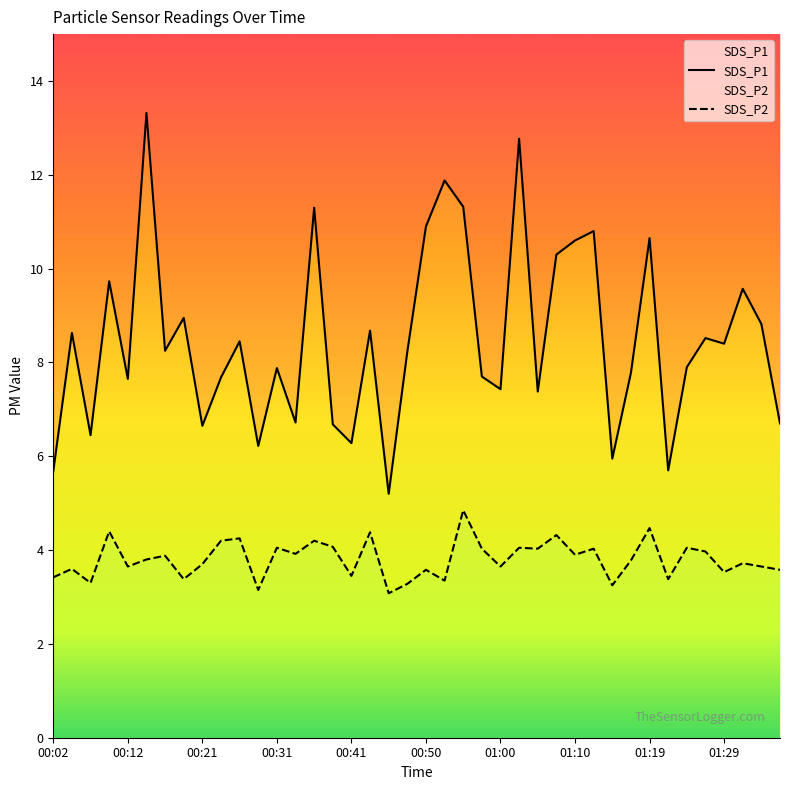

What is the maximum value shown in the chart?

13.3